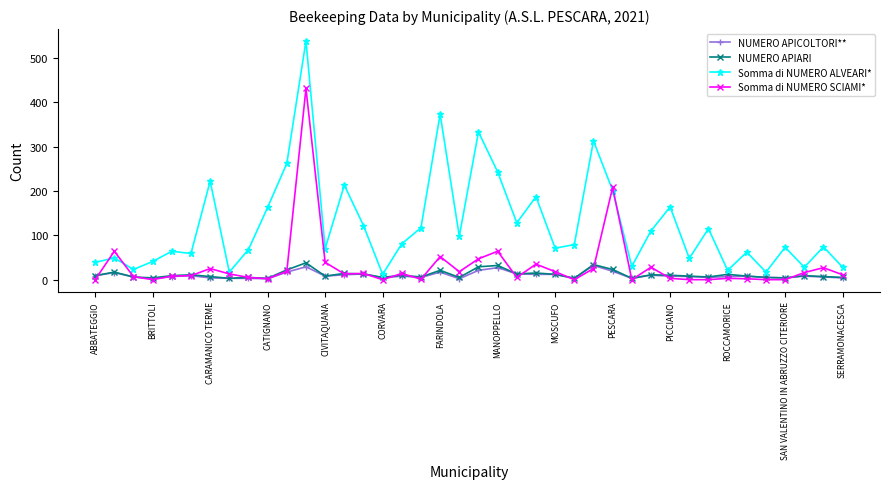

What is the highest value of the Somma di NUMERO ALVEARI* series?

538